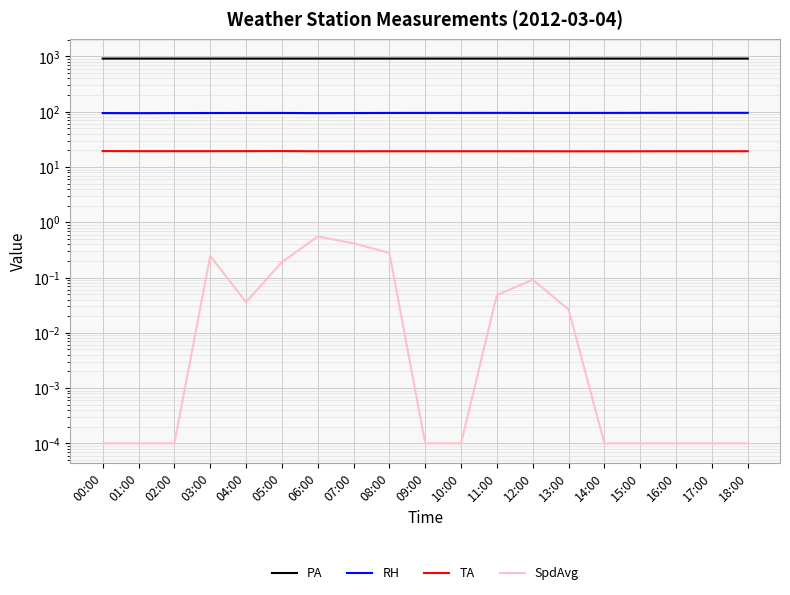

Is this an area chart (filled region under the line)?

No